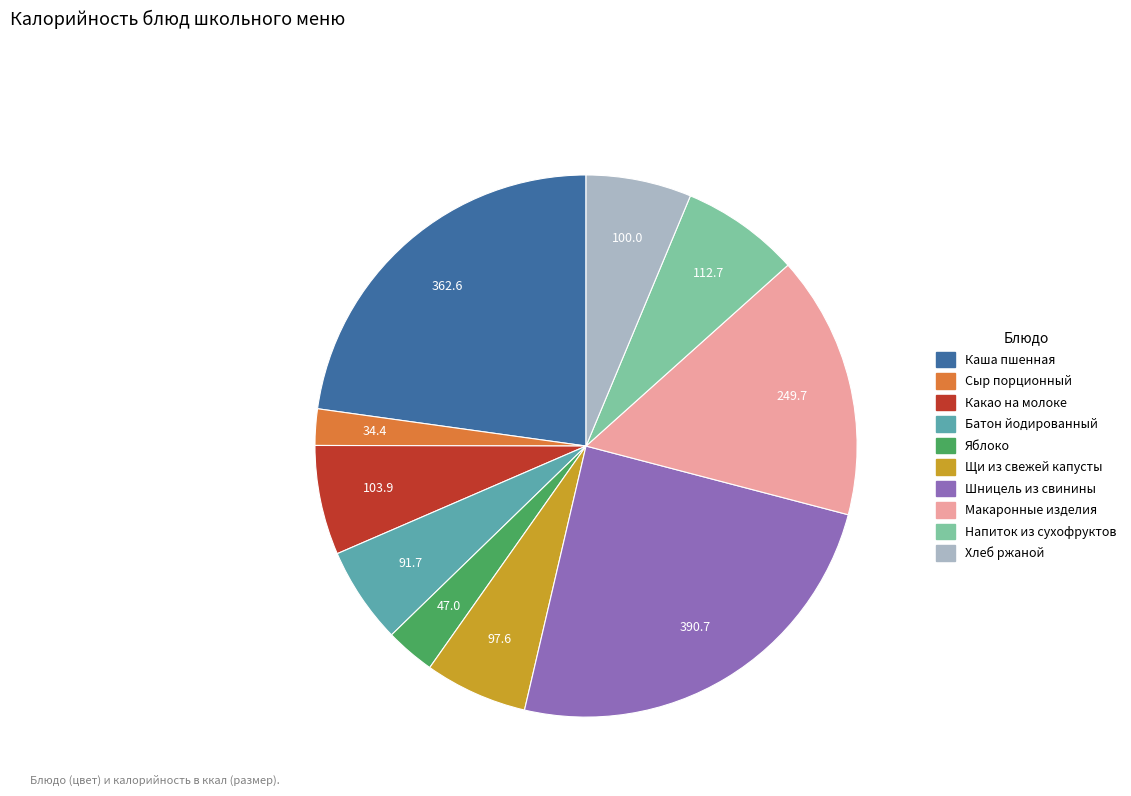

Is there any slice that represents more than half of the pie?

No